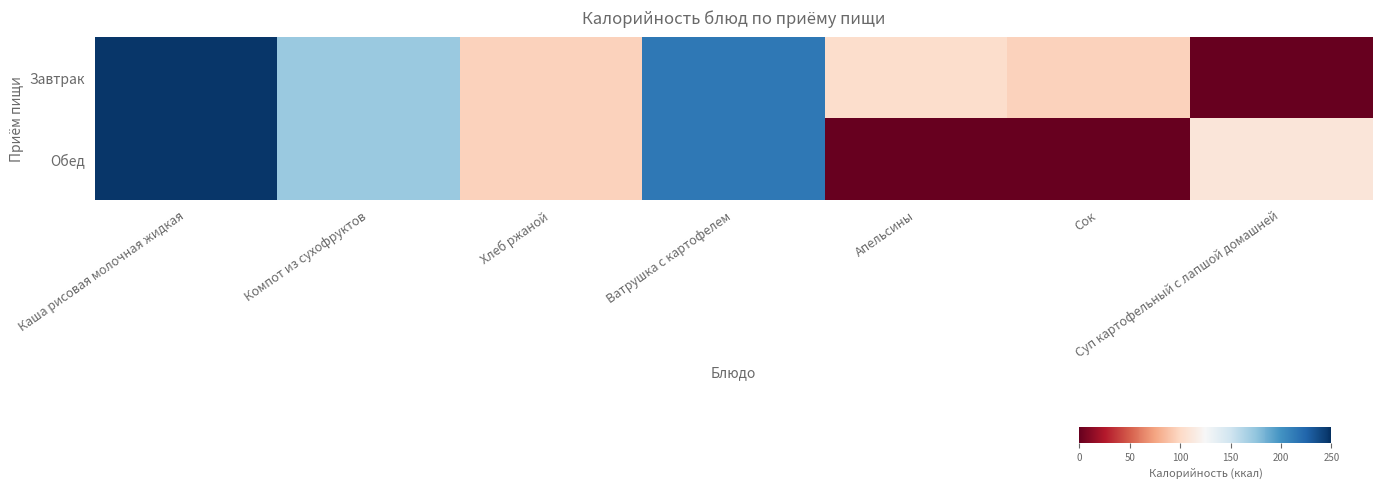

At which category does the chart reach its peak across all series?

Каша рисовая молочная жидкая